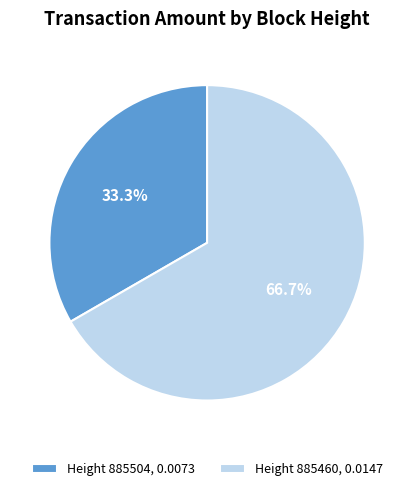

Rank the categories by value from highest to lowest.

Height 885460, 0.0147, Height 885504, 0.0073